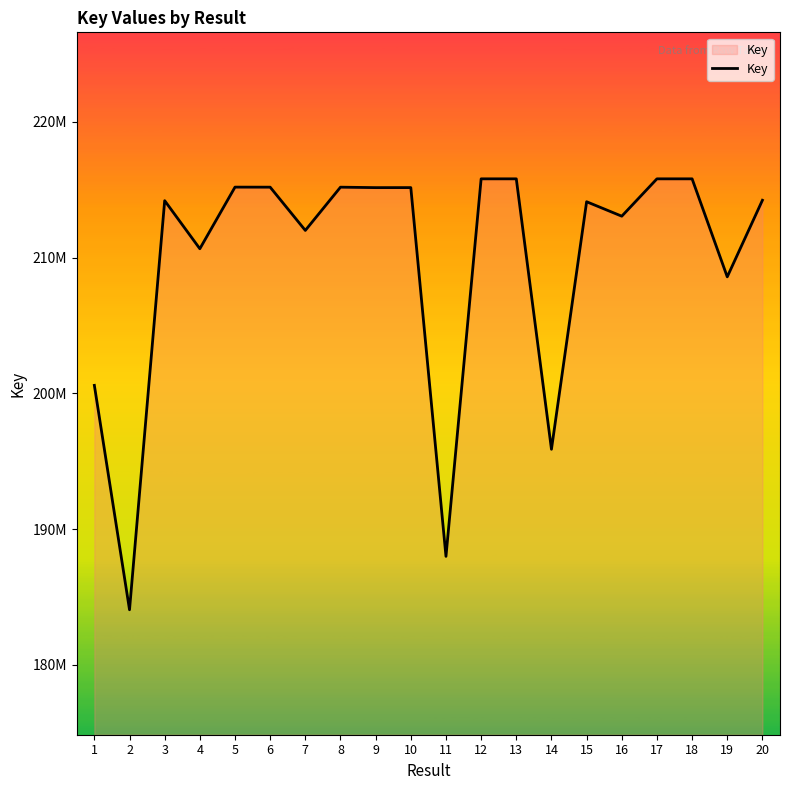

True or false: the data shows 215154270 at 9.

True